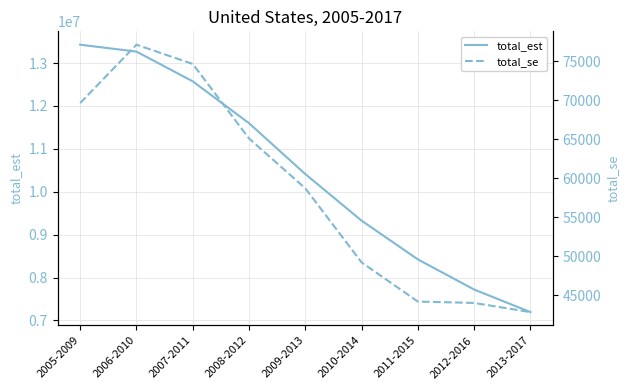

What is the minimum value shown in the chart?

42821.5